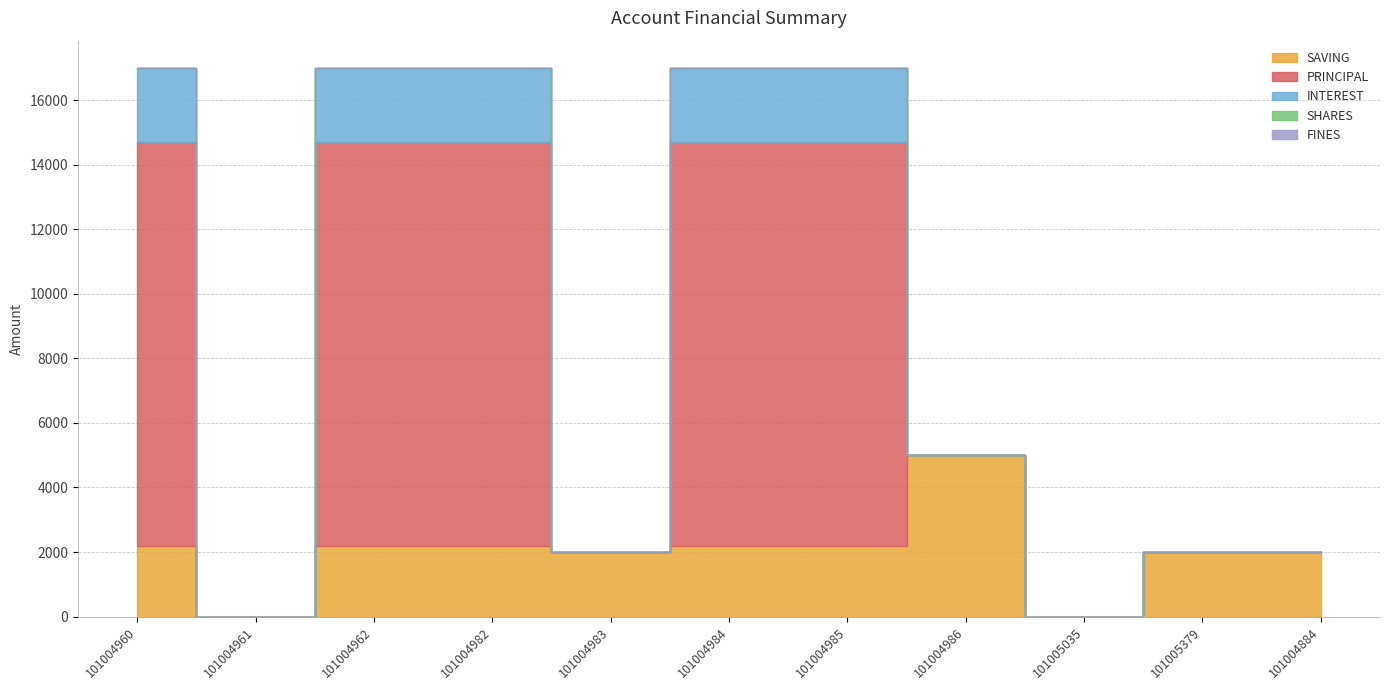

Is it true that INTEREST equals 810 at 101004960?

False